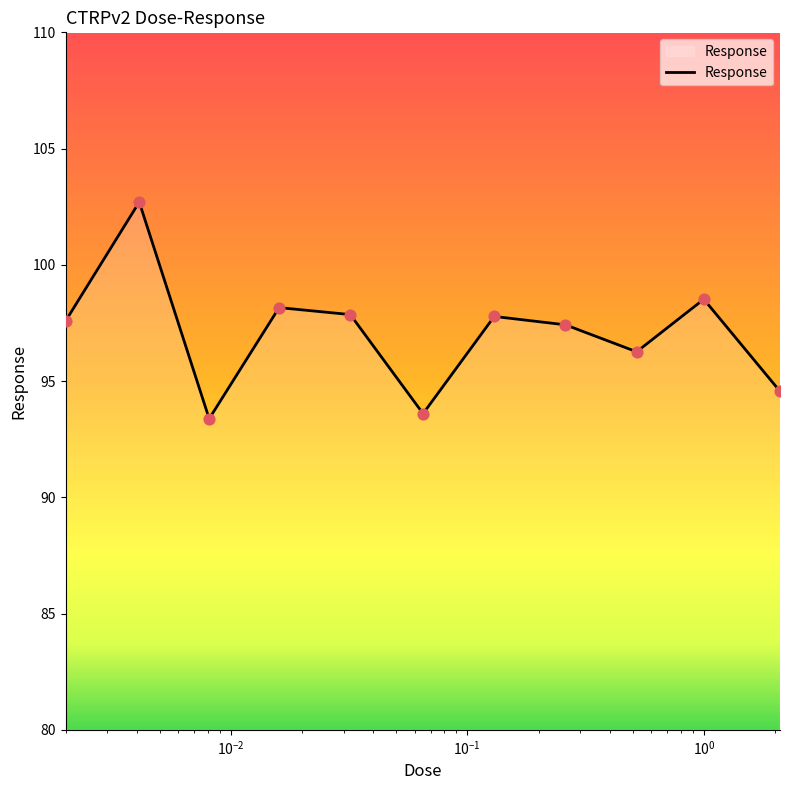

What is the difference between the maximum and minimum values?

9.3